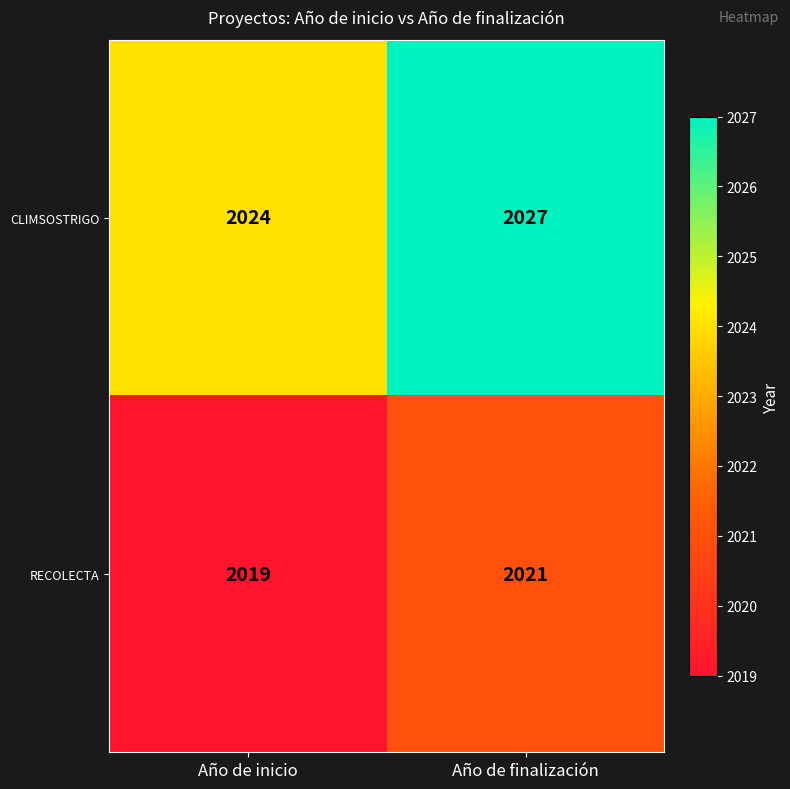

Reading left to right, list all the values displayed in this chart.

CLIMSOSTRIGO: 2024	2027
RECOLECTA: 2019	2021